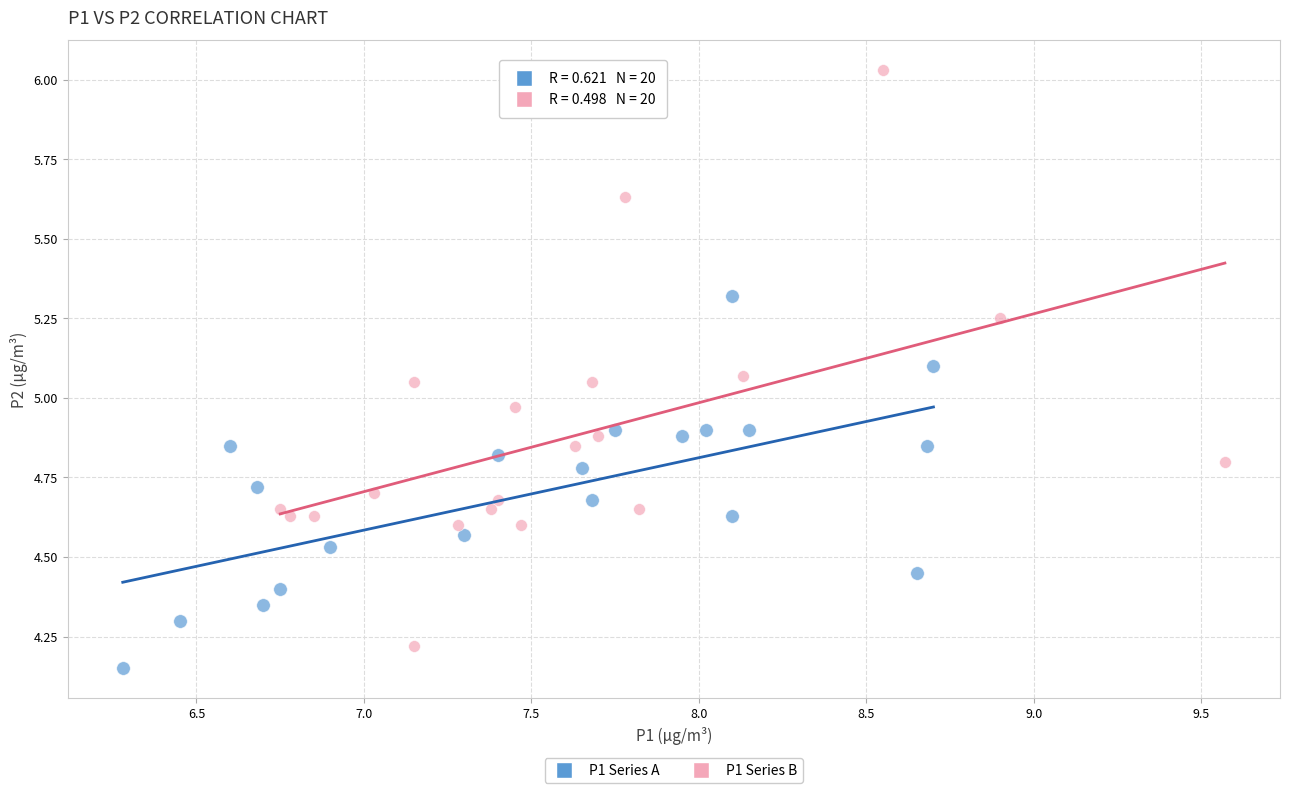

Which series reaches the maximum Y coordinate?

P1 Series B